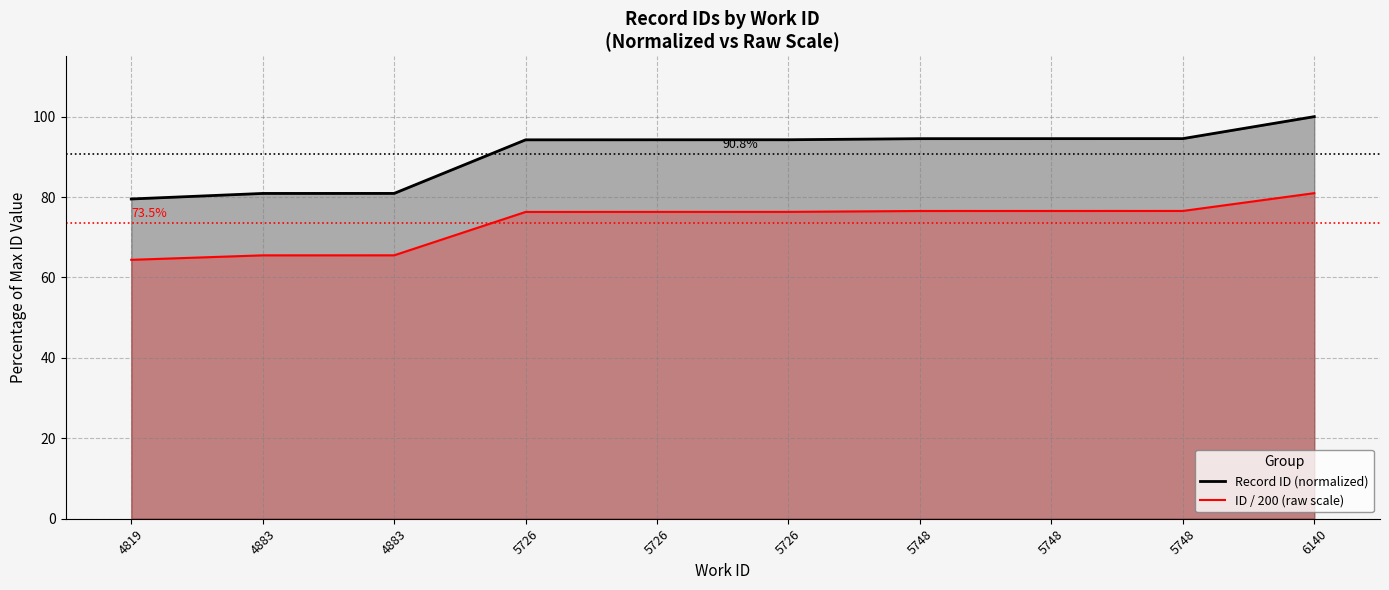

At 4883, list the series in order from largest to smallest.

Record ID (normalized), ID / 200 (raw scale)